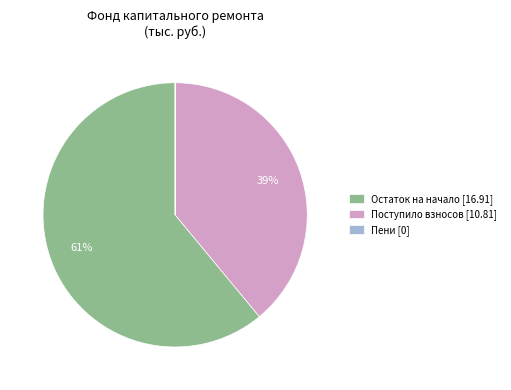

To the nearest percent, what is the difference between the largest and smallest slice percentages?

61%